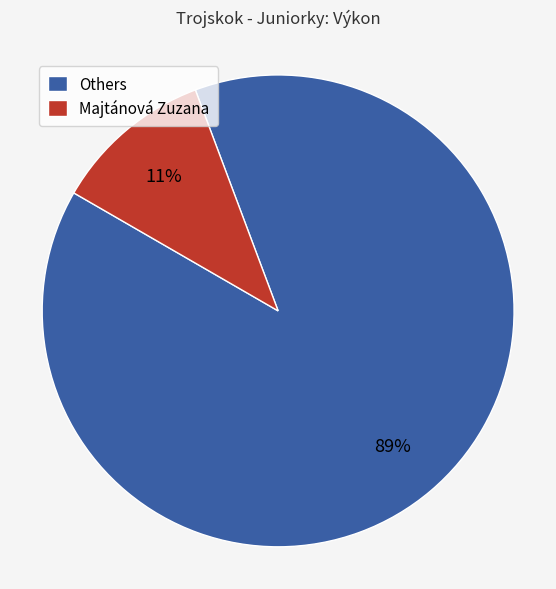

Combined, do Others and Majtánová Zuzana account for over 50%?

Yes